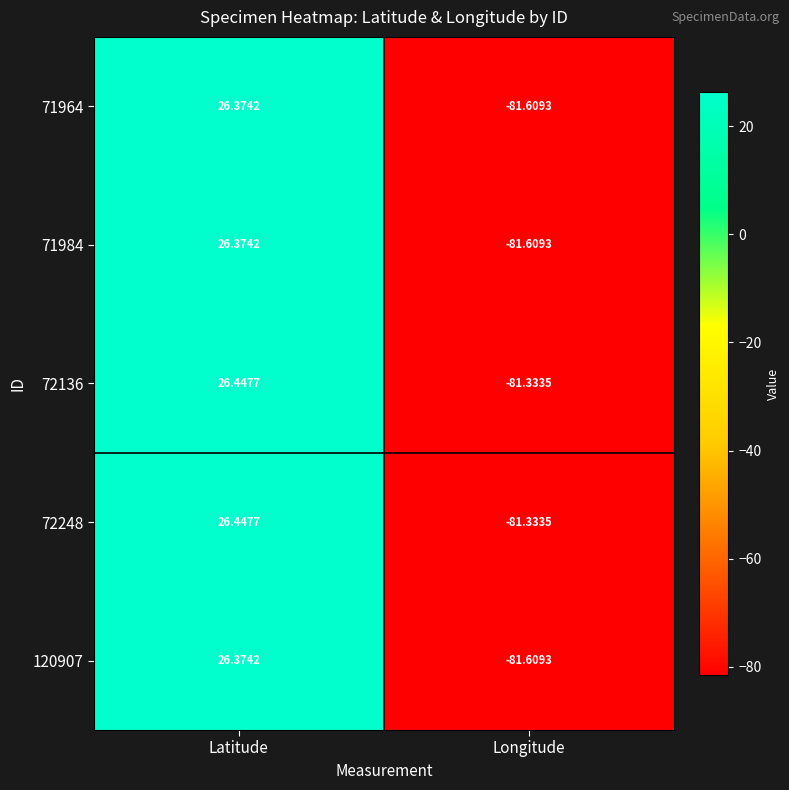

At which category does the chart reach its minimum across all series?

Longitude